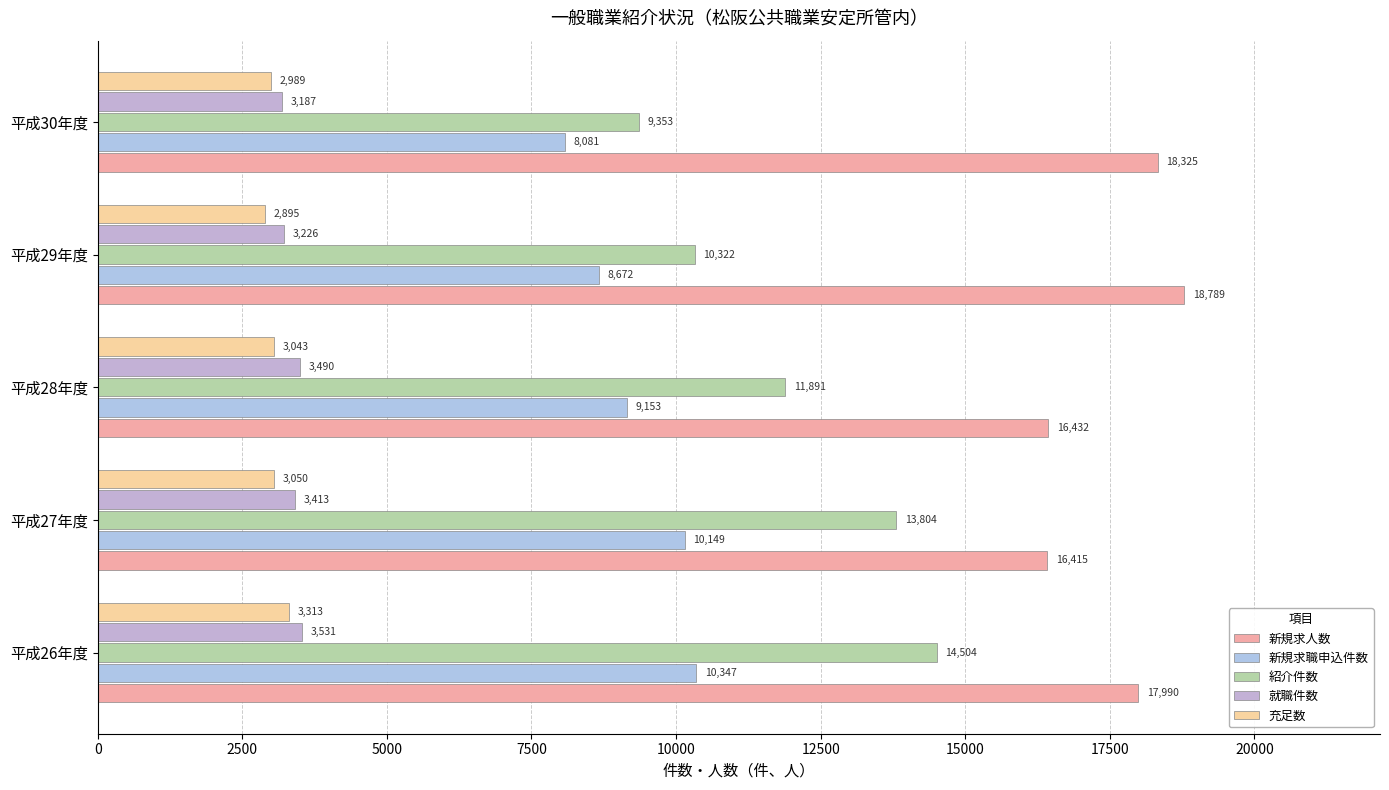

How many values in the 新規求人数 series are below 17990?

2